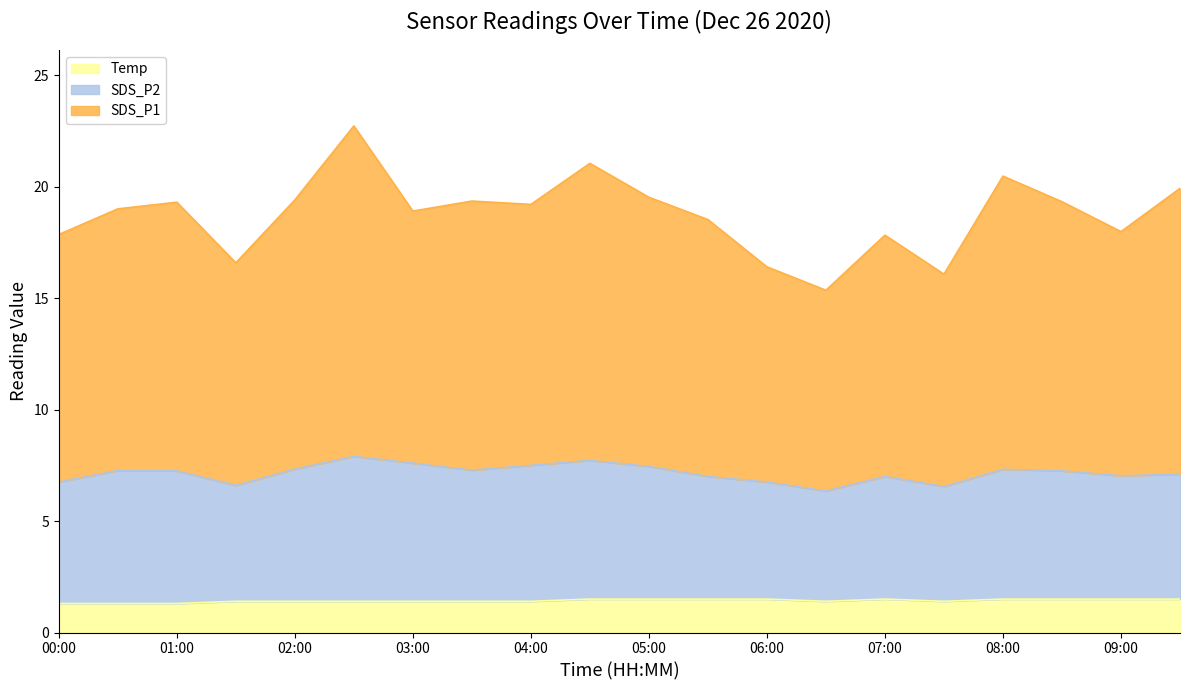

What is the label of the 15th point from the left?

07:00